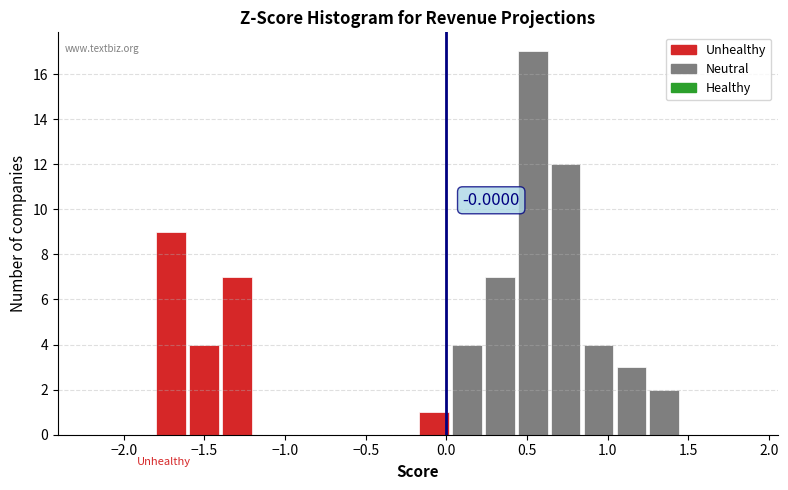

Which range on the x-axis has the tallest bar?

0.45 to 0.65